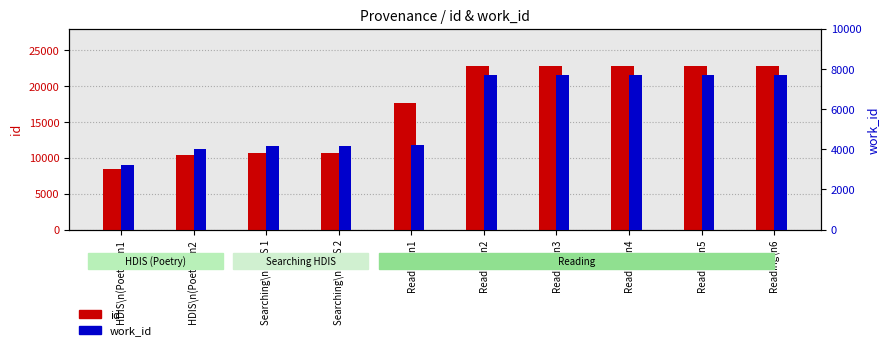

The work_id series shows 4208 at Reading\n1. True or false?

True